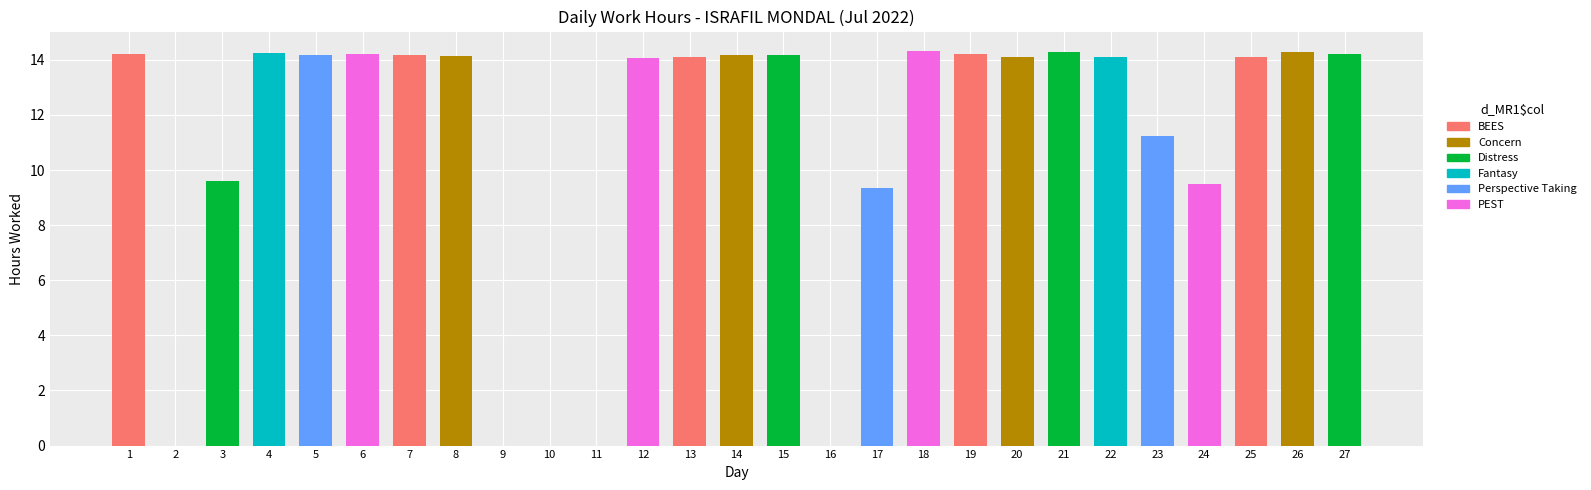

Count the number of categories in the chart.

27